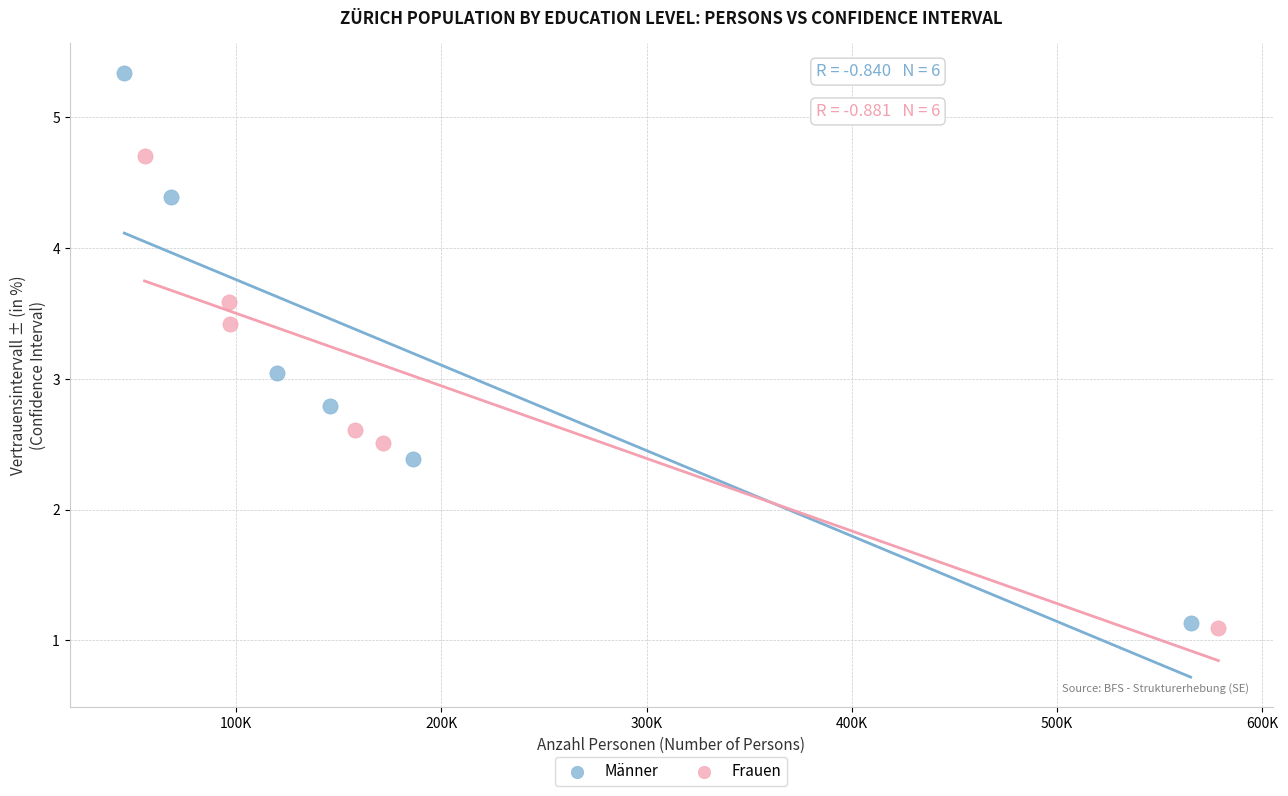

Which series contains the highest Y value?

Männer